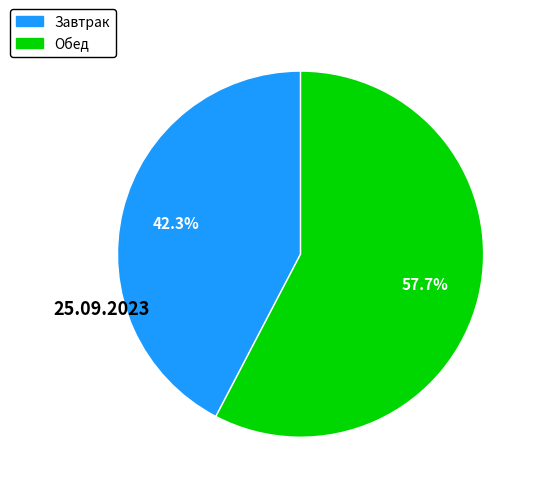

Does any single category account for the majority?

Yes